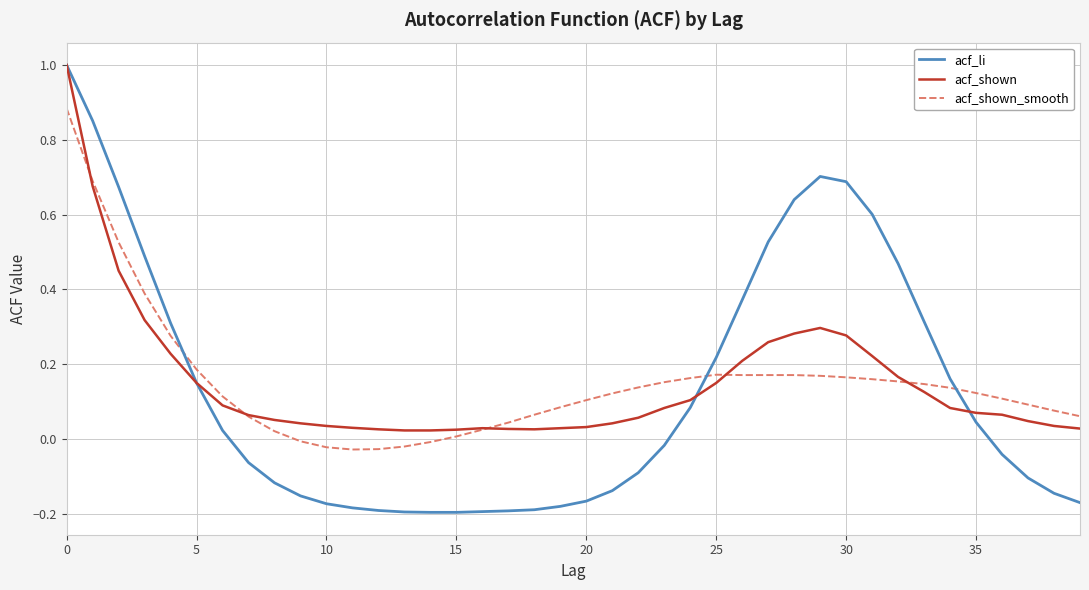

What is the highest value of the acf_li series?

1.0